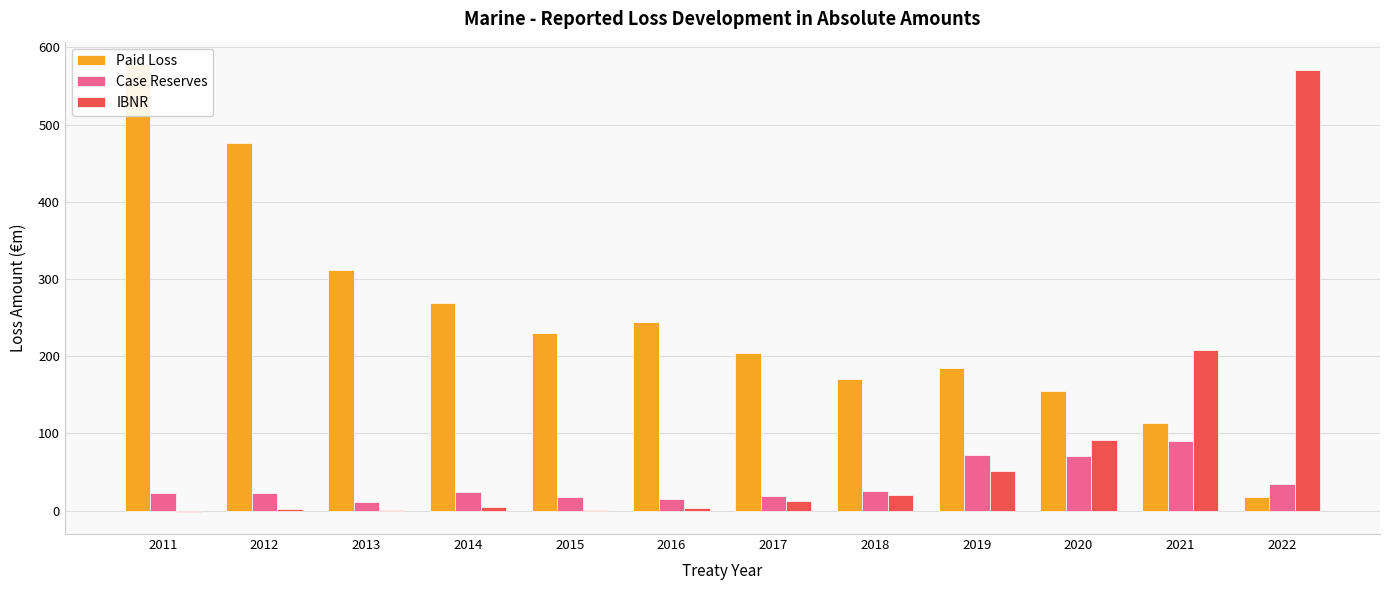

What is the sum of the Paid Loss values at 2012 and 2020?

631.0